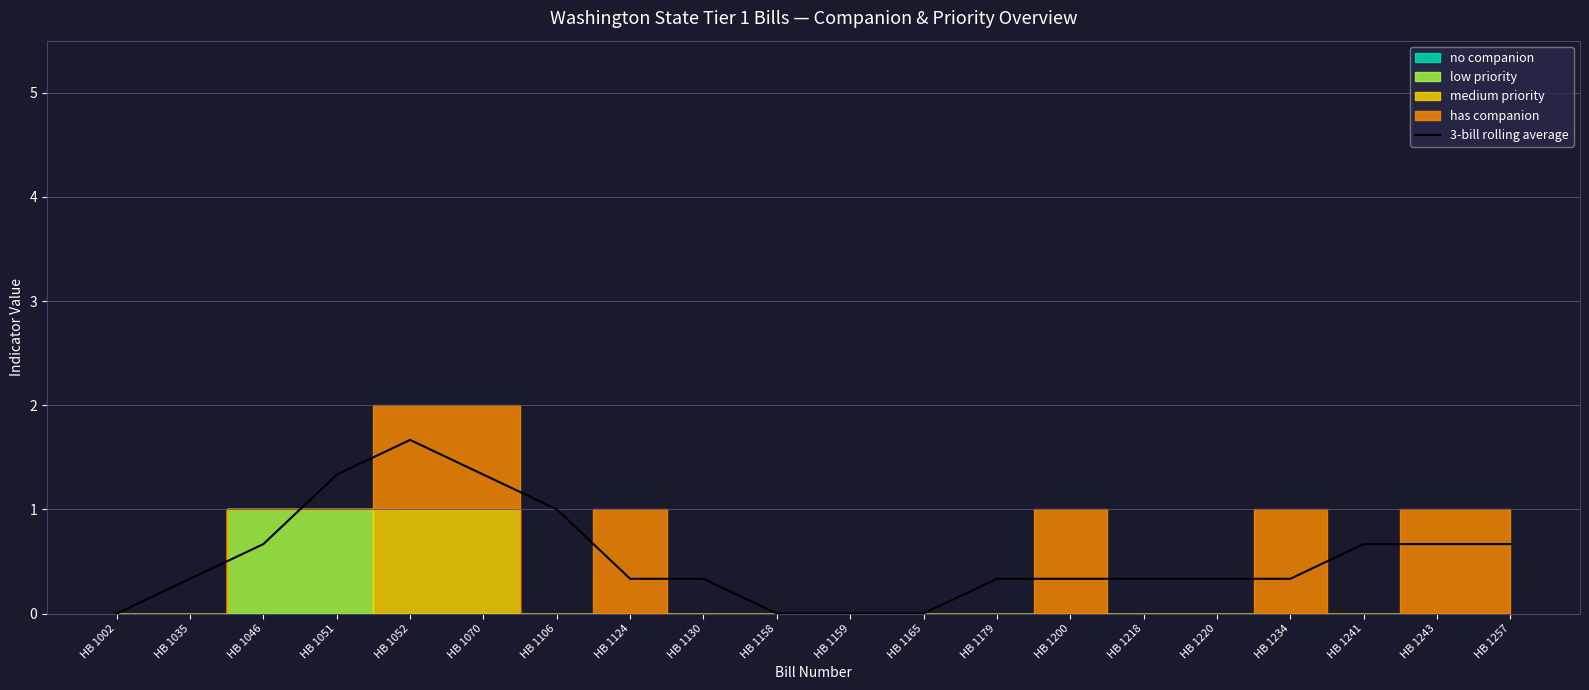

The value at HB 1159 is 0.0. True or false?

True